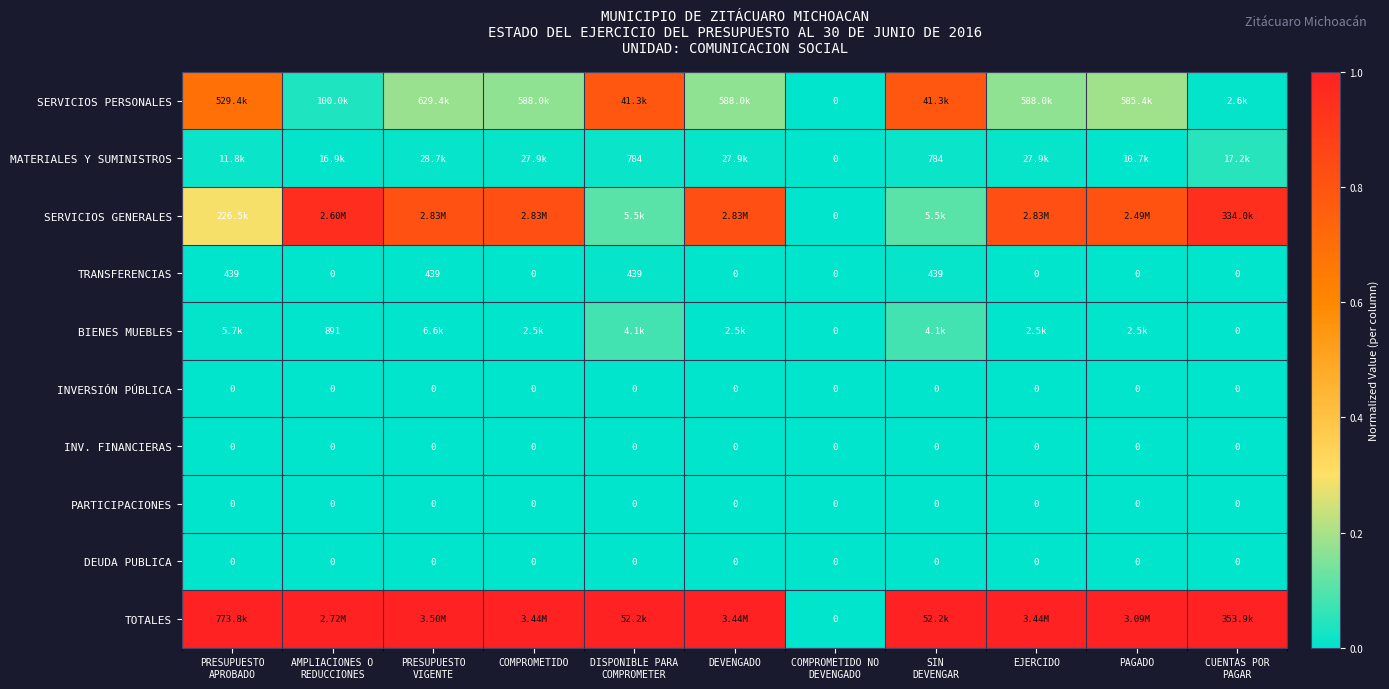

True or false: TRANSFERENCIAS has a value of 0.0 at COMPROMETIDO NO DEVENGADO.

True